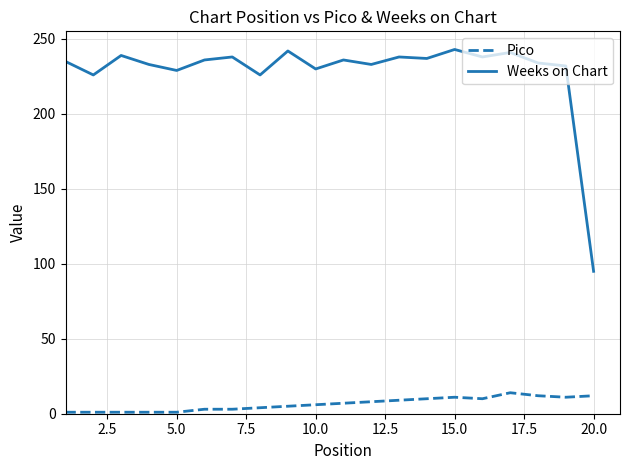

True or false: Pico and Weeks on Chart intersect in this chart.

False